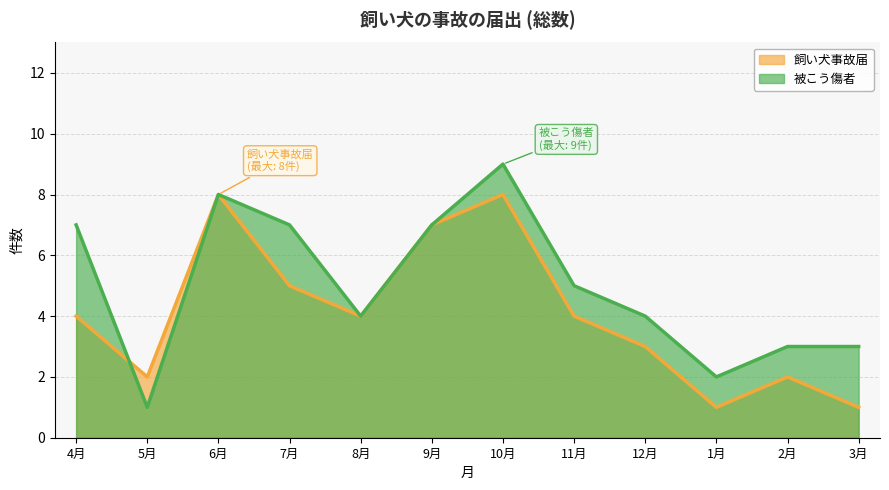

Where does the 飼い犬事故届 series first go above 4?

6月